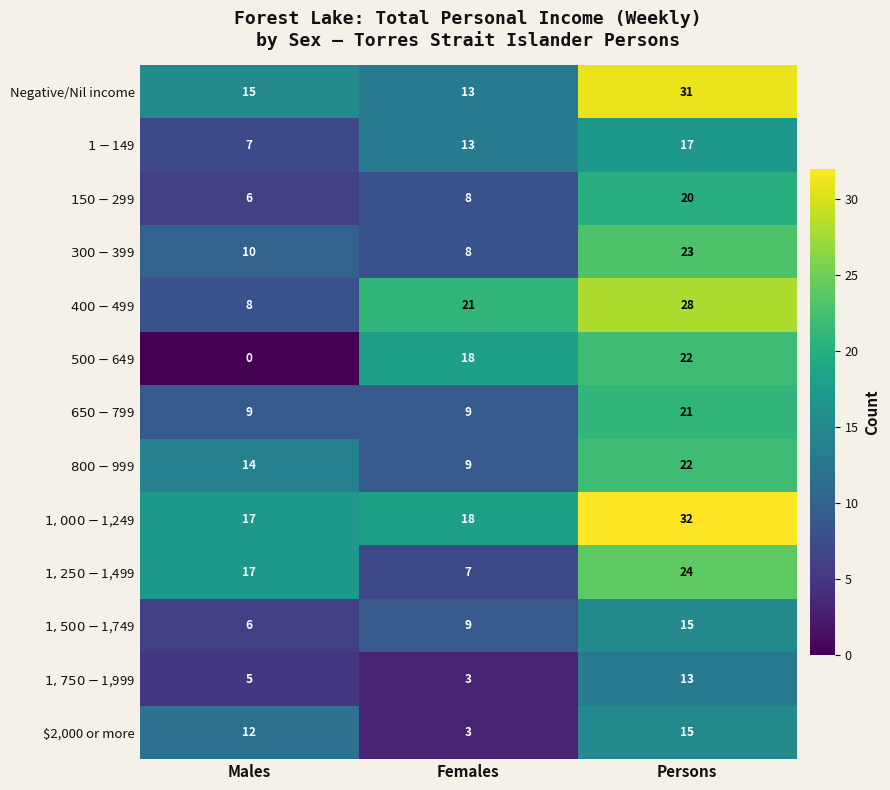

Which category has the highest value across all series?

Persons